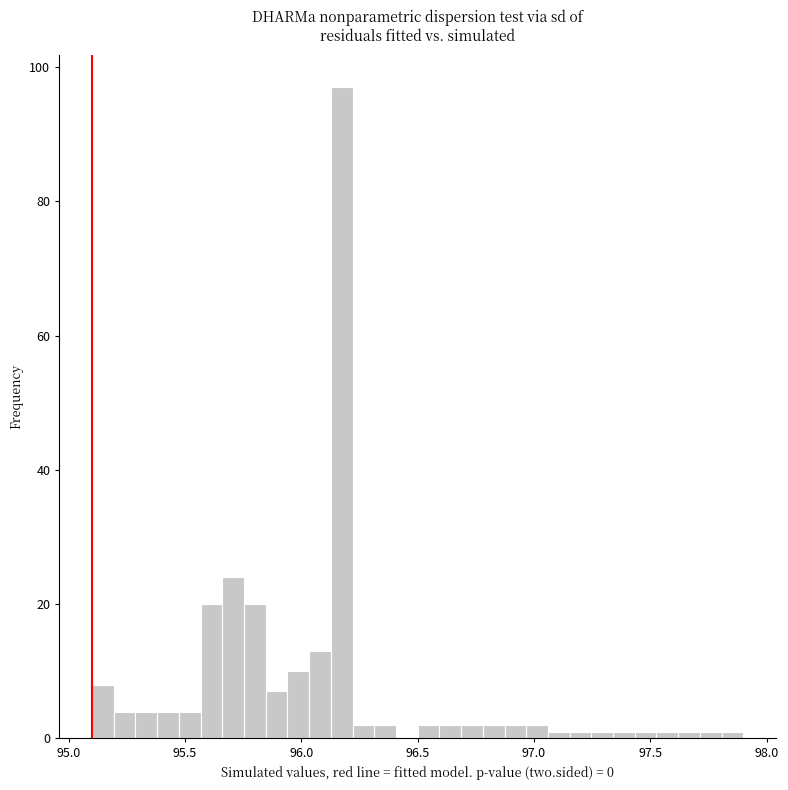

Around what value on the x-axis is the tallest bar? Give the approximate position of its centre, as read against the axis.

96.15